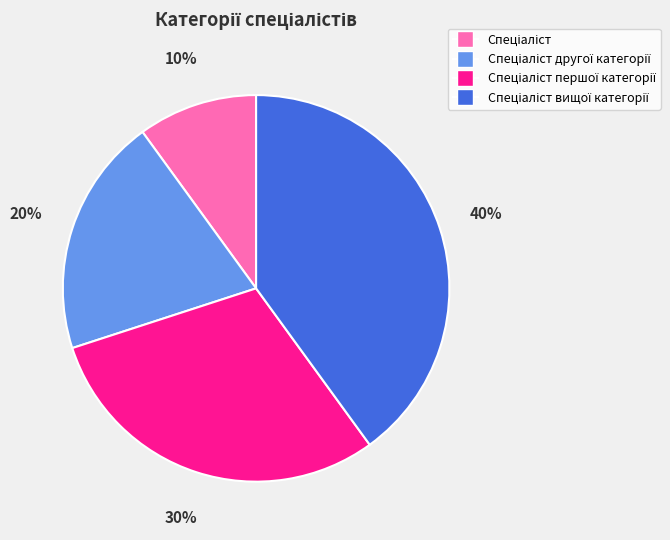

To the nearest percent, what is the average slice percentage?

25%